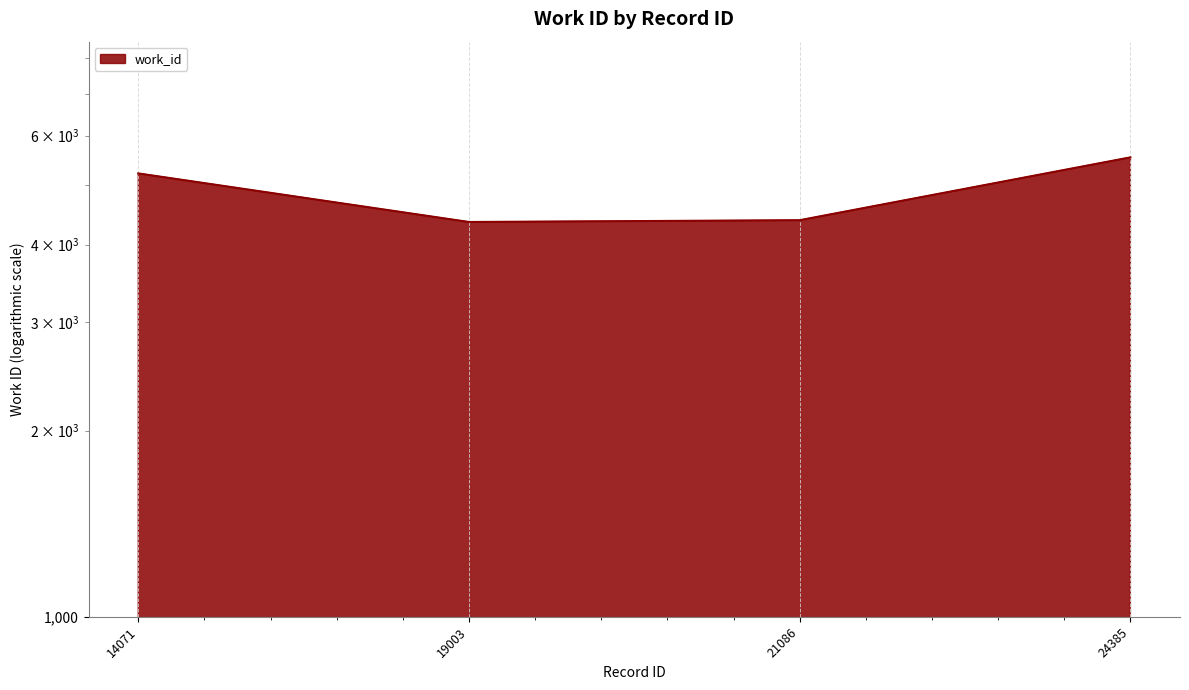

Reading left to right, extract all data points from this chart.

5214	4351	4380	5535